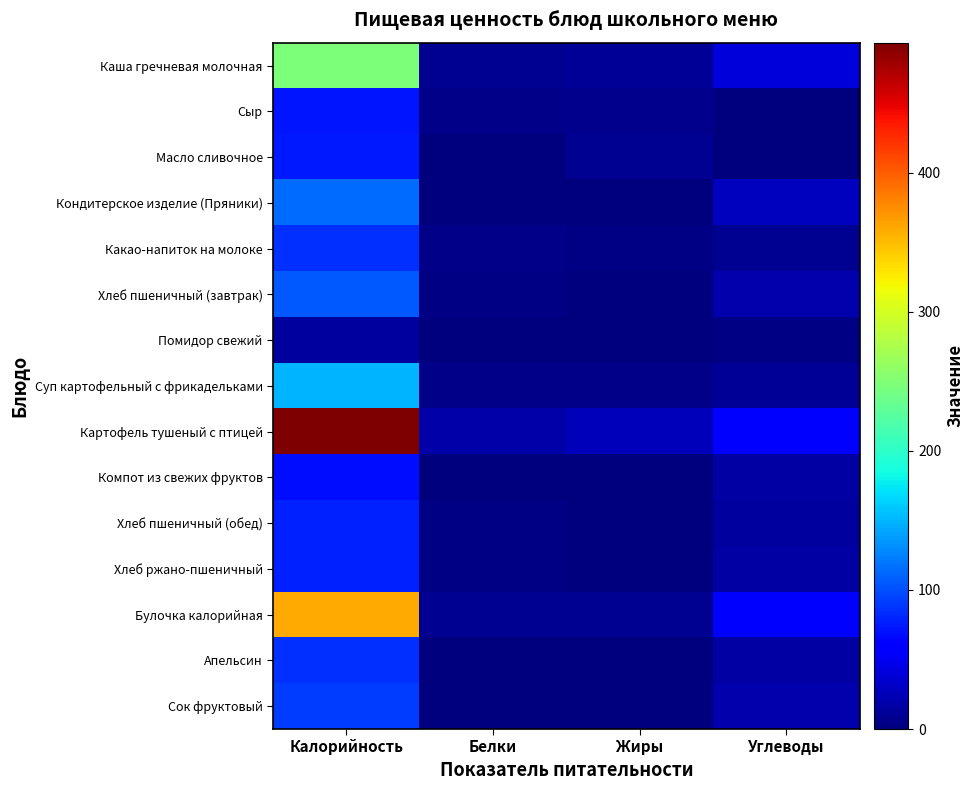

Which series changed the most between Калорийность and Белки?

Картофель тушеный с птицей